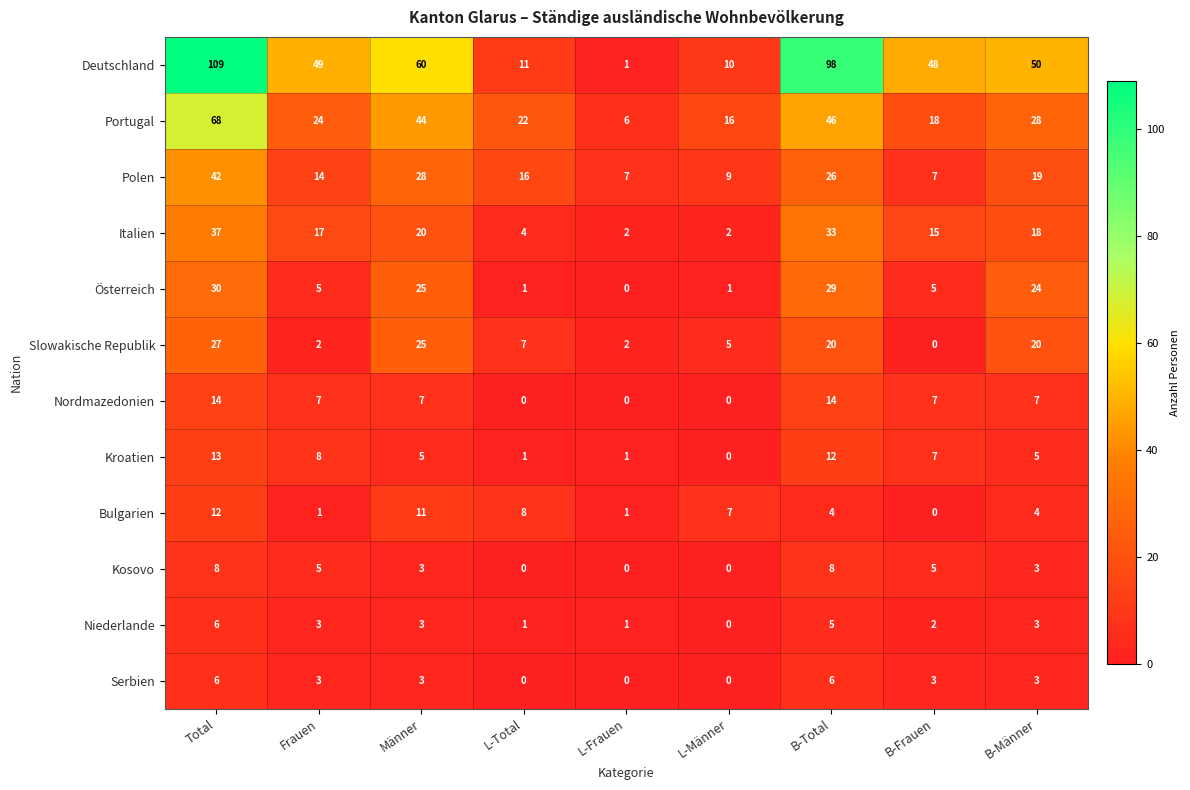

The Kroatien series shows 9 at Männer. True or false?

False